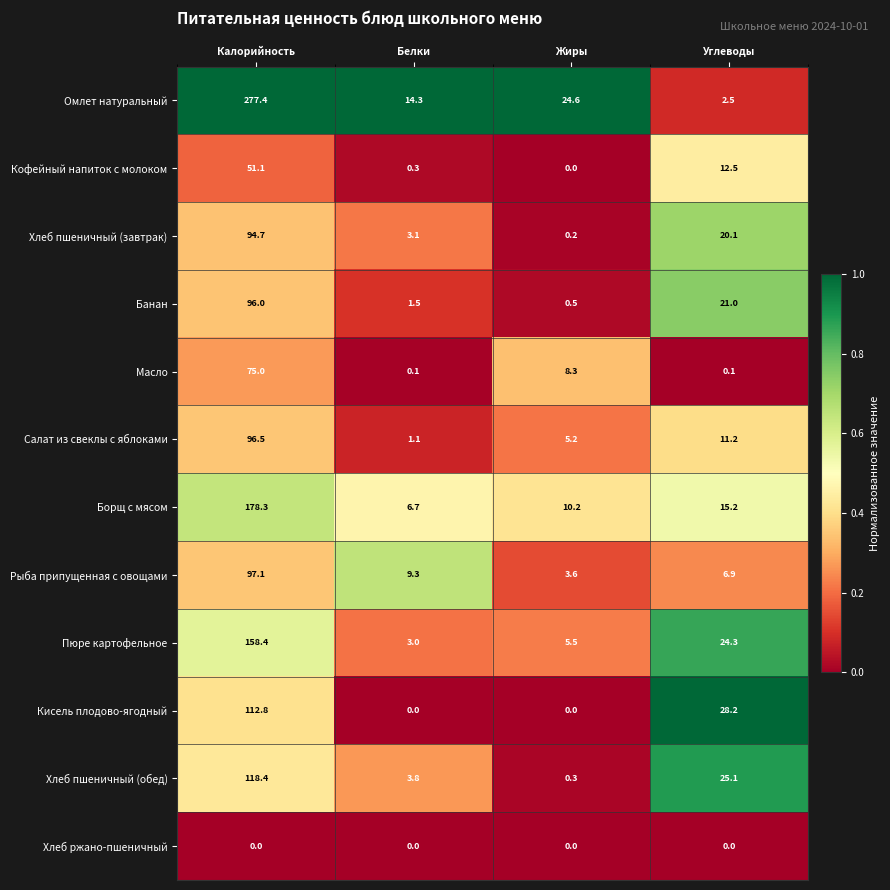

Is the value of Хлеб пшеничный (обед) at Калорийность greater than the value of Омлет натуральный at Белки?

Yes